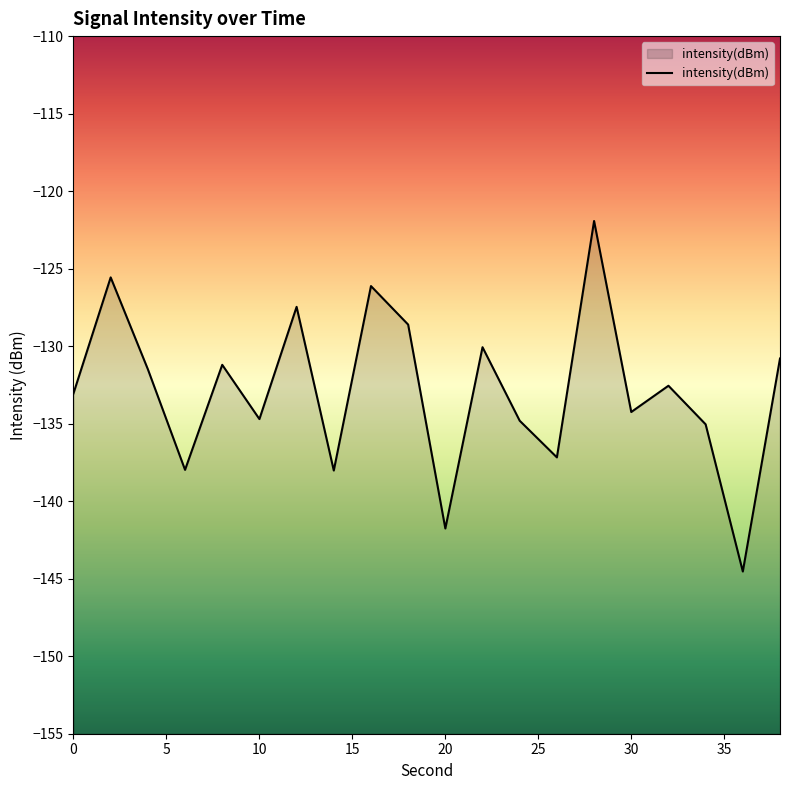

What is the minimum value shown in the chart?

-144.5